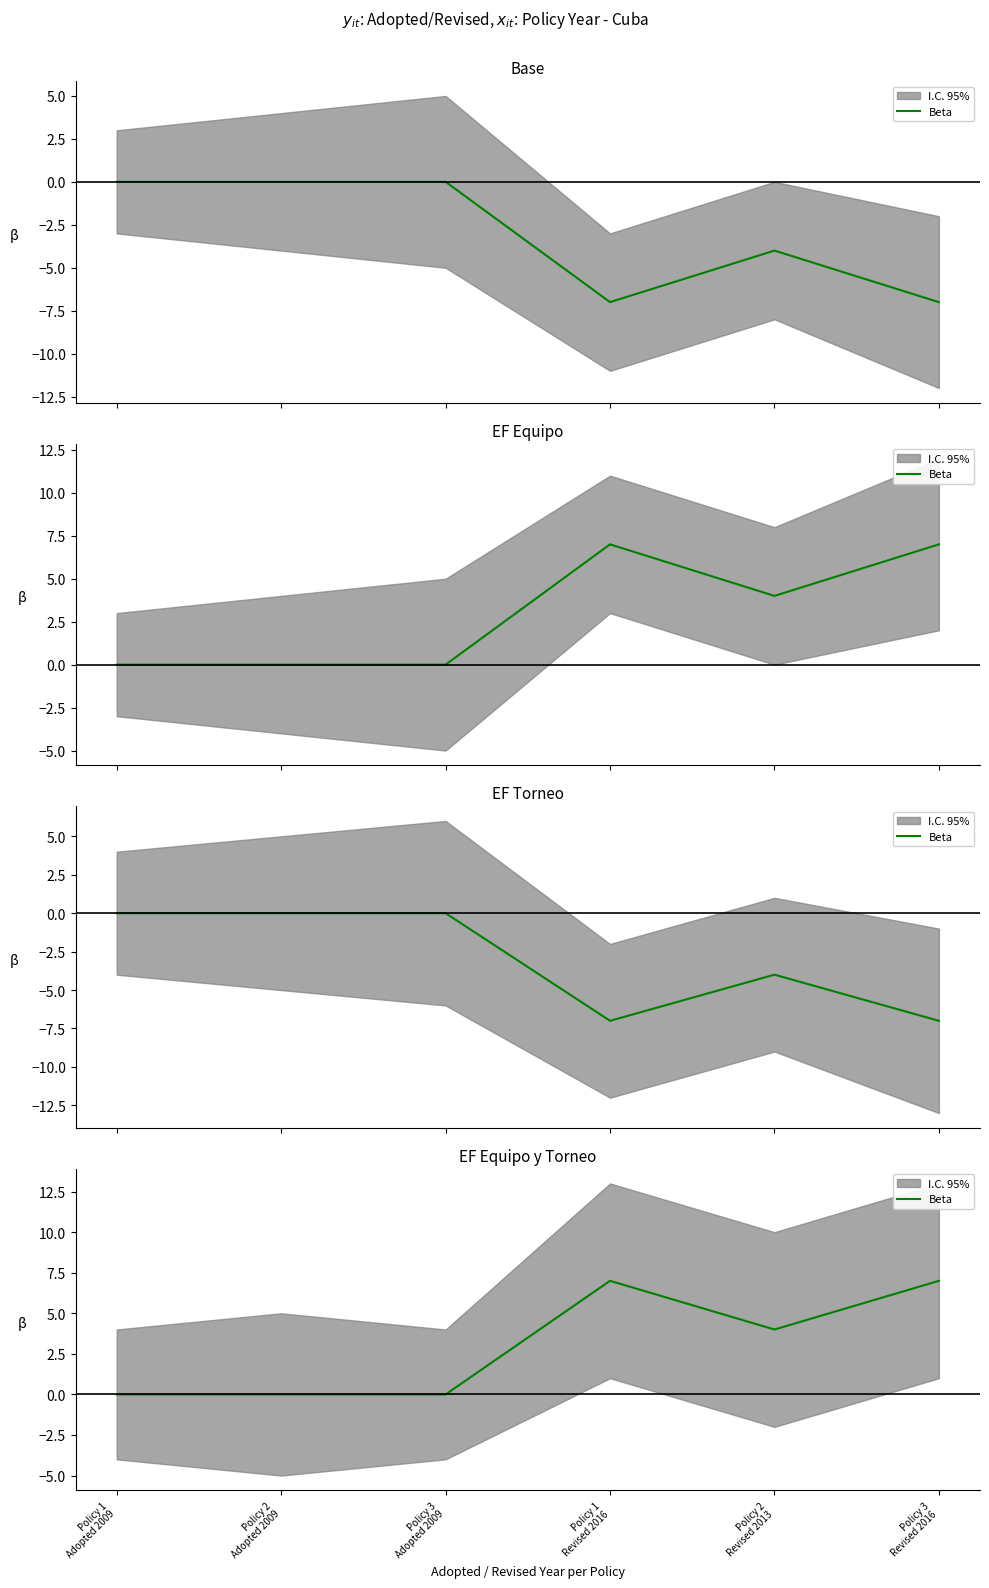

What is the sum of all values?

18